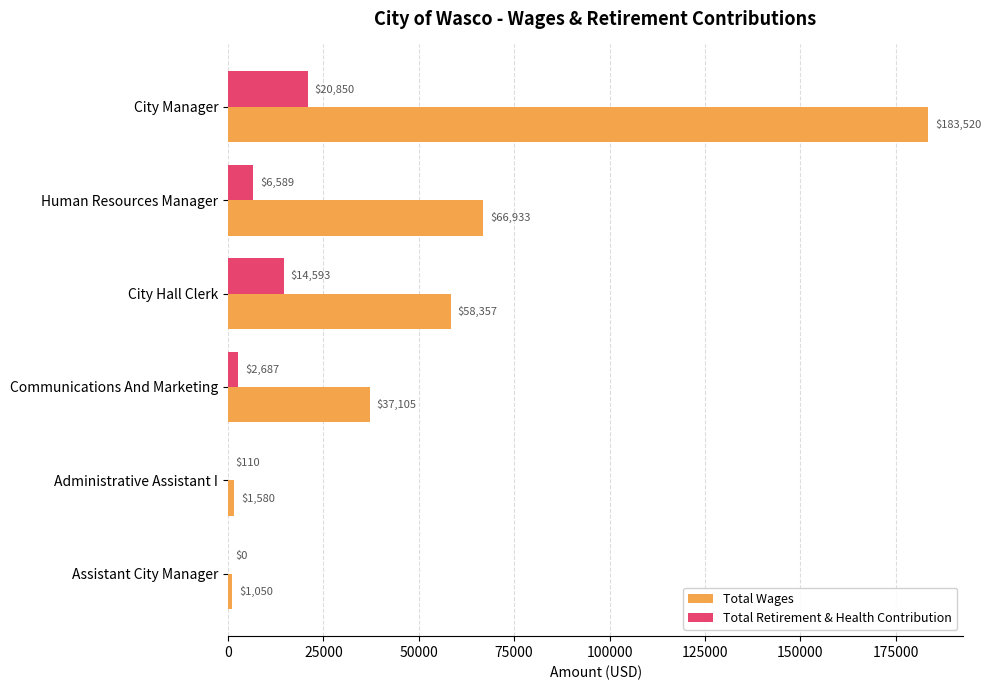

Read the Total Wages value at Administrative Assistant I.

1580